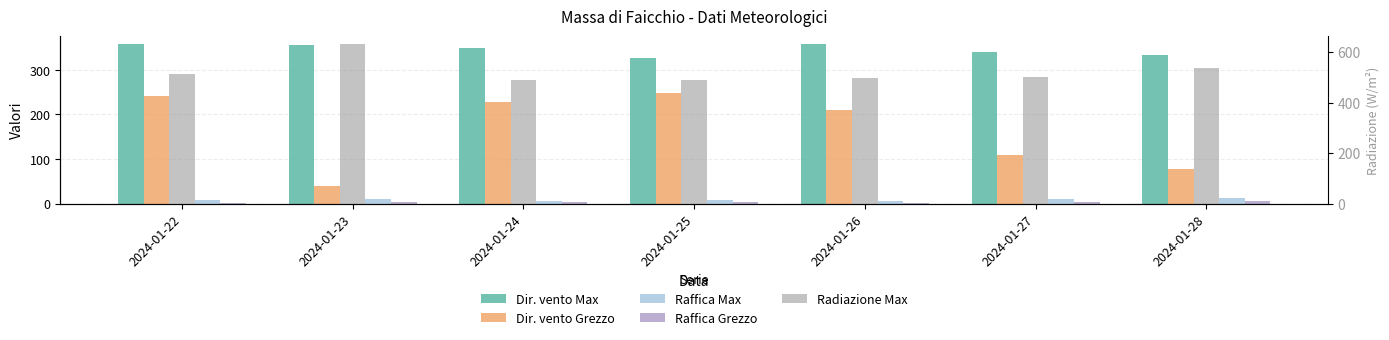

Which series has the largest range (max minus min)?

Dir. vento Grezzo